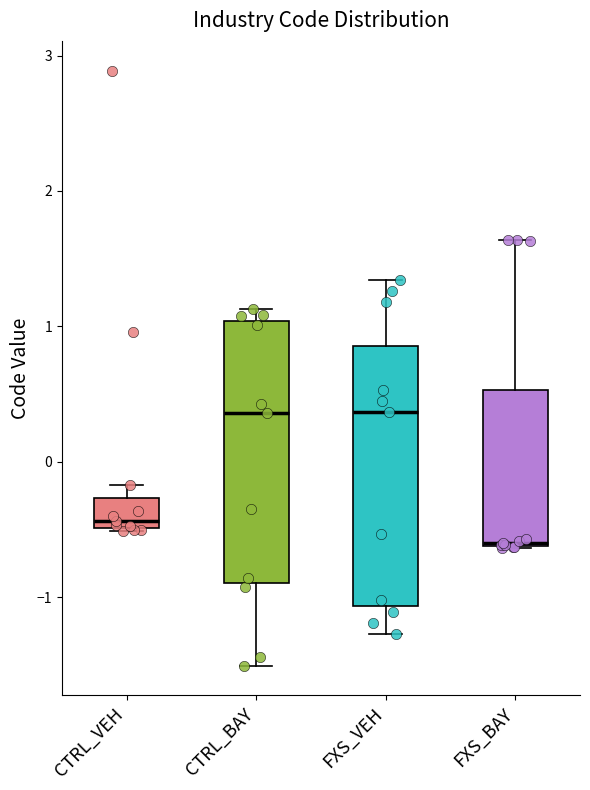

Where is the upper edge of the box for CTRL_BAY on the y-axis? The values are not printed on the chart, so give them approximately, as read against the axis.

1.0